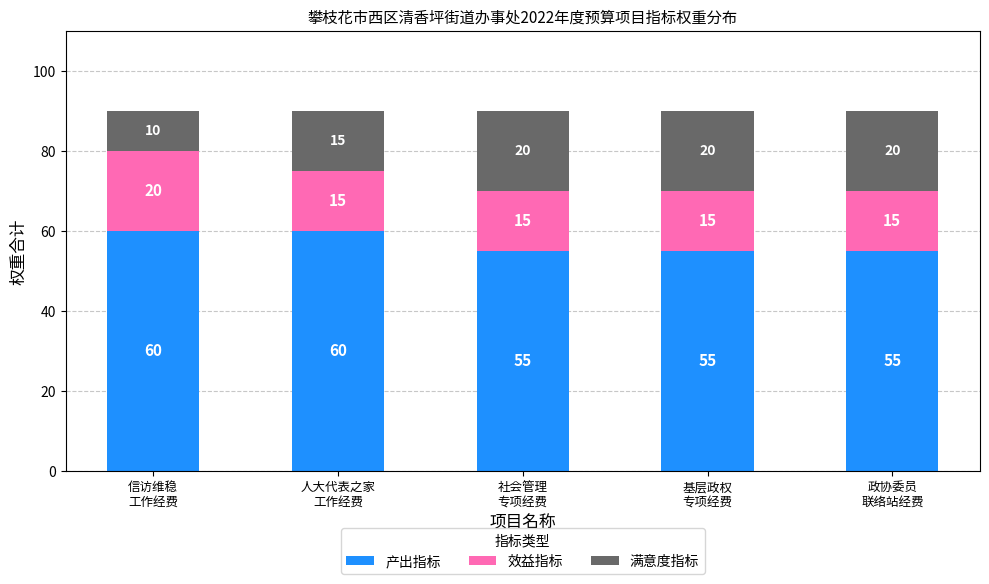

Reading right to left, transcribe the values for 产出指标.

55	55	55	60	60